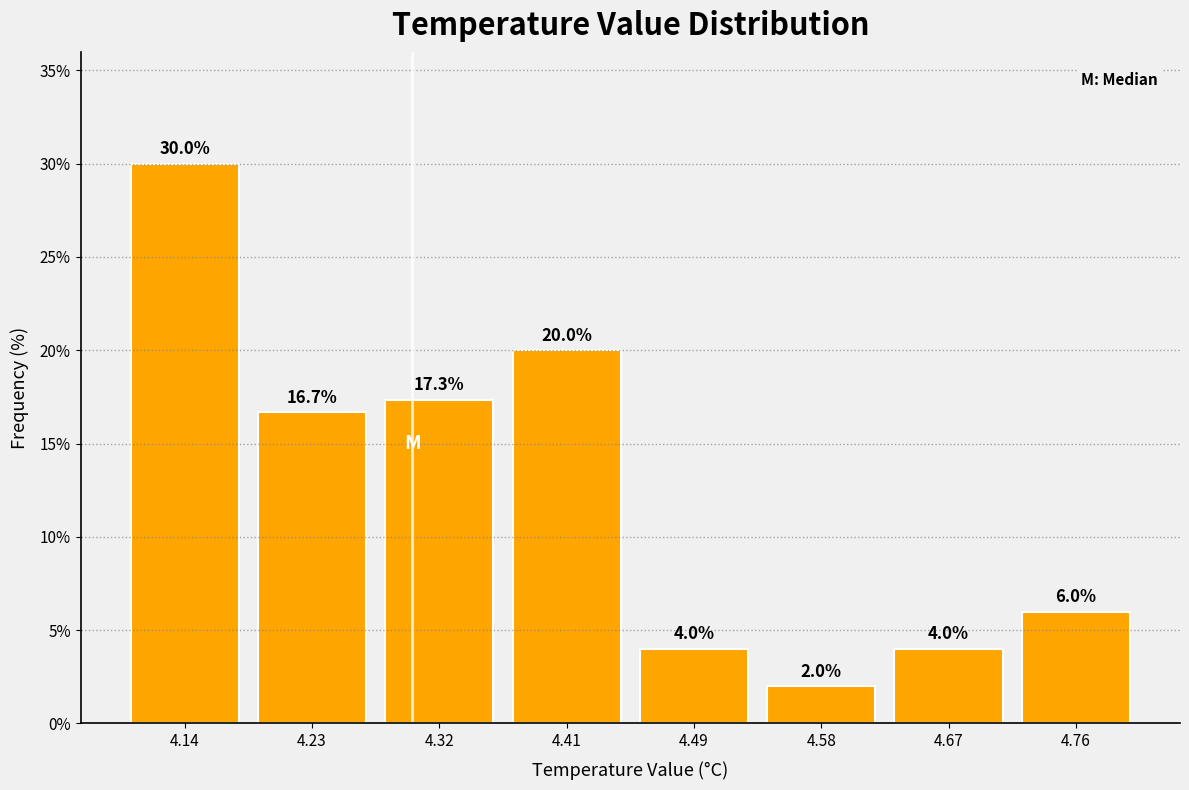

Reading left to right, list every bar in this chart as the range it spans on the x-axis followed by its height. The bar edges are not printed on the chart, so give them approximately, as read against the axis.

4.10 to 4.19: 30.0
4.19 to 4.28: 16.7
4.28 to 4.36: 17.3
4.36 to 4.45: 20.0
4.45 to 4.54: 4.0
4.54 to 4.63: 2.0
4.63 to 4.71: 4.0
4.71 to 4.80: 6.0